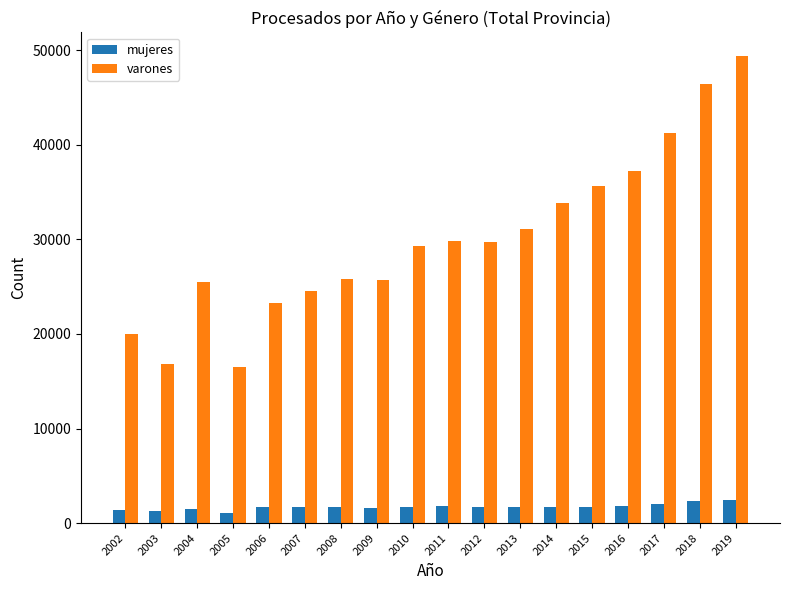

At 2011, list the series in order from smallest to largest.

mujeres, varones